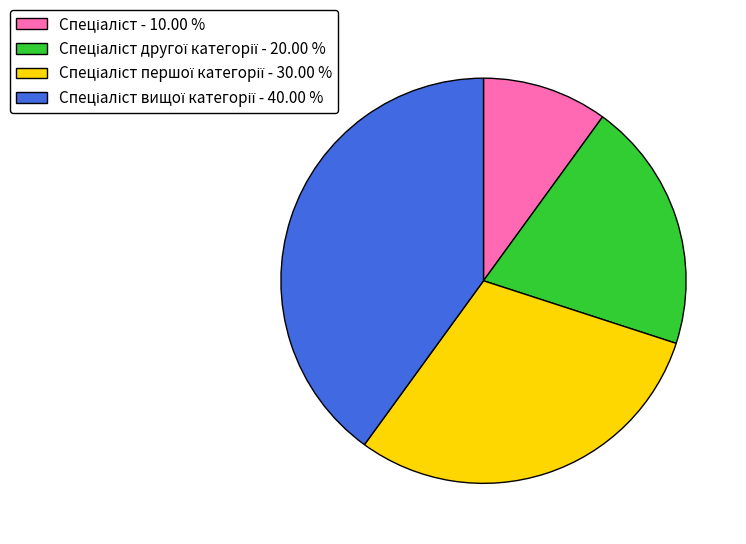

Is there a majority slice in this chart?

No